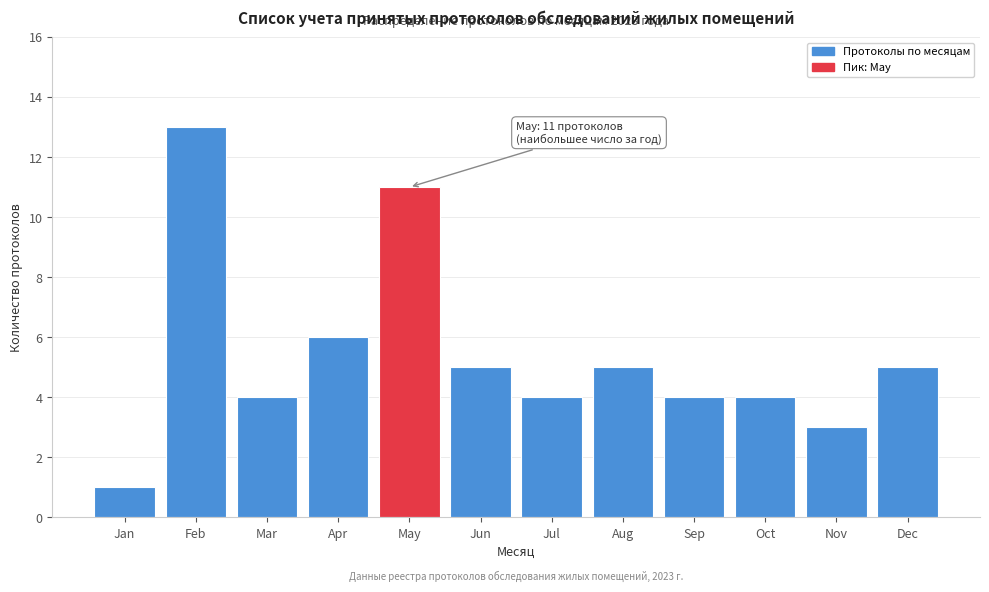

Reading right to left, transcribe all the data shown in this chart.

Dec=5	Nov=3	Oct=4	Sep=4	Aug=5	Jul=4	Jun=5	May=11	Apr=6	Mar=4	Feb=13	Jan=1